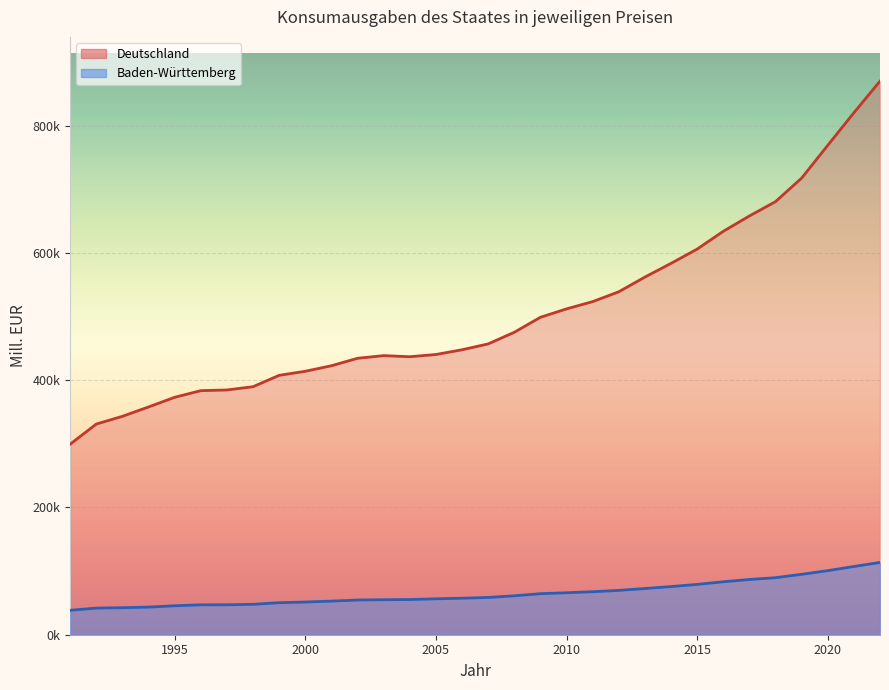

At how many categories does at least one series exceed 62635?

32